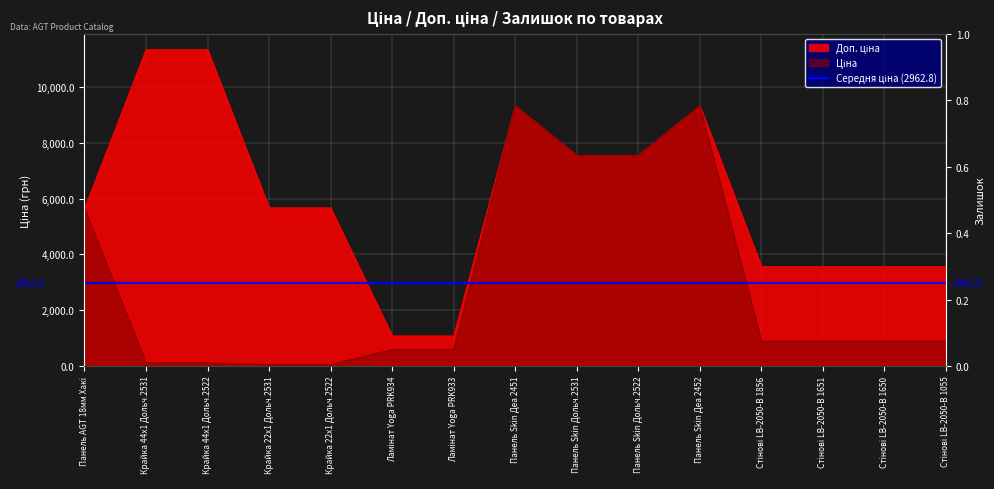

How many data points in Ціна are above 889?

9